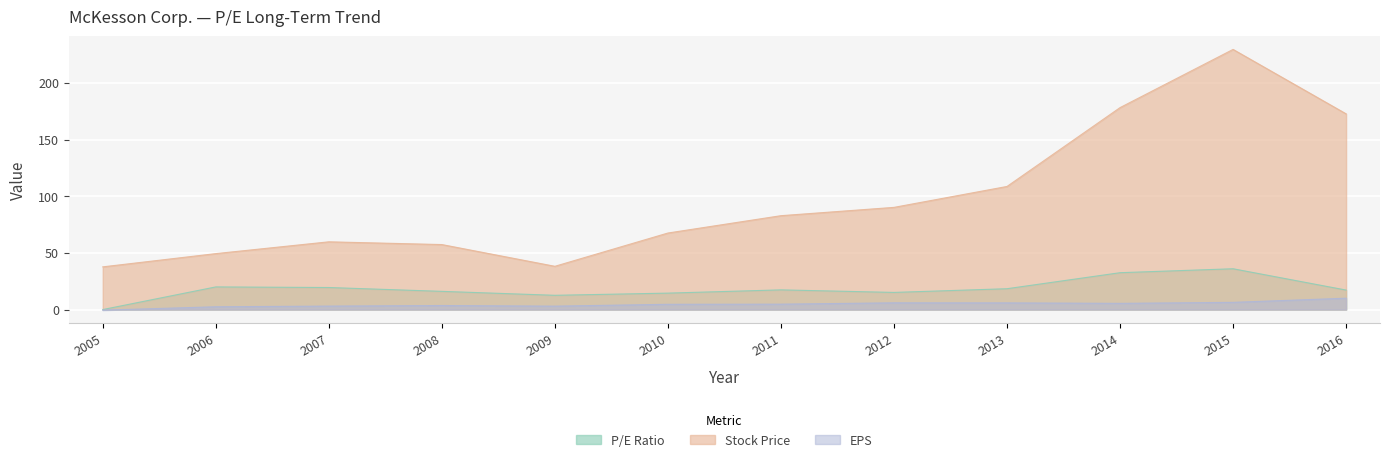

What is the minimum value shown in the chart?

-0.5